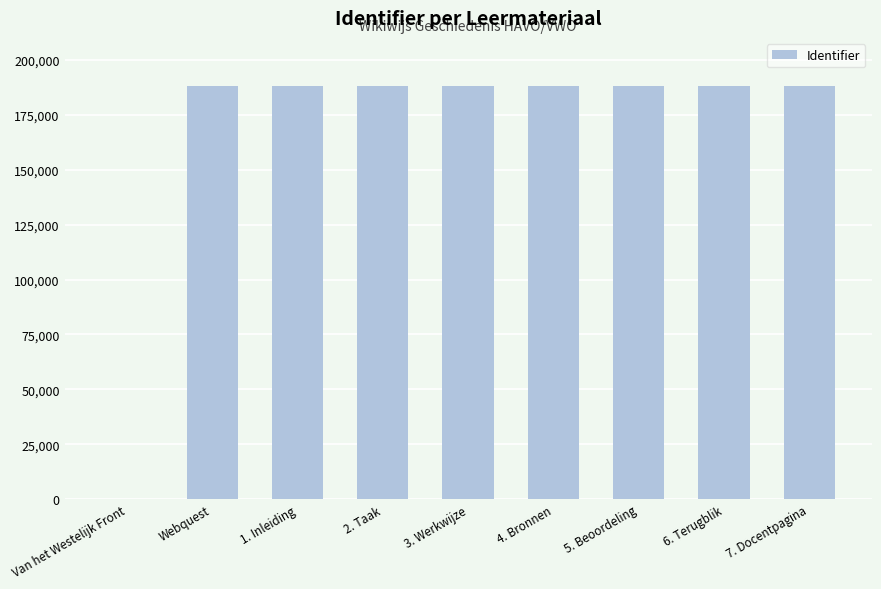

What is the greatest value displayed?

188288